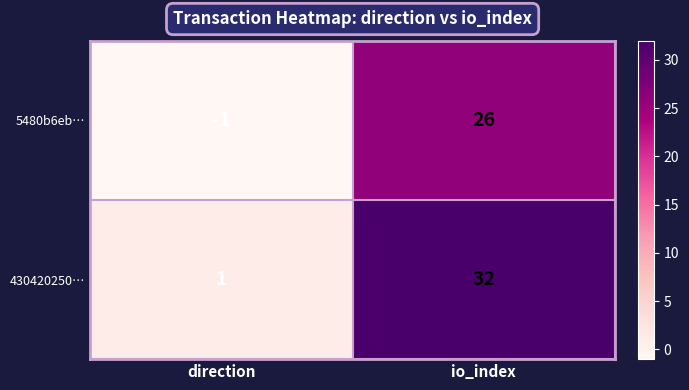

Rank the series by their maximum value, from highest to lowest.

430420250…, 5480b6eb…